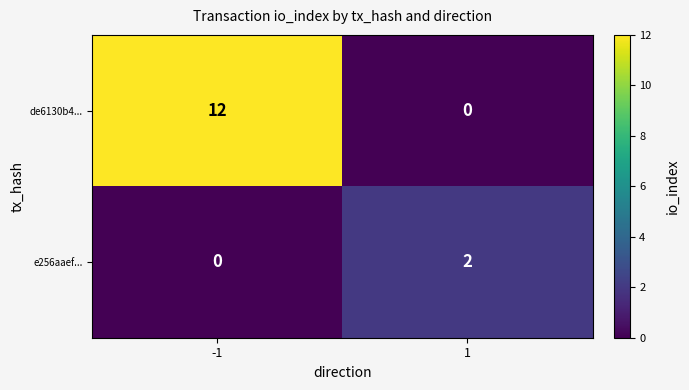

At 1, list the series in order from largest to smallest.

e256aaef..., de6130b4...